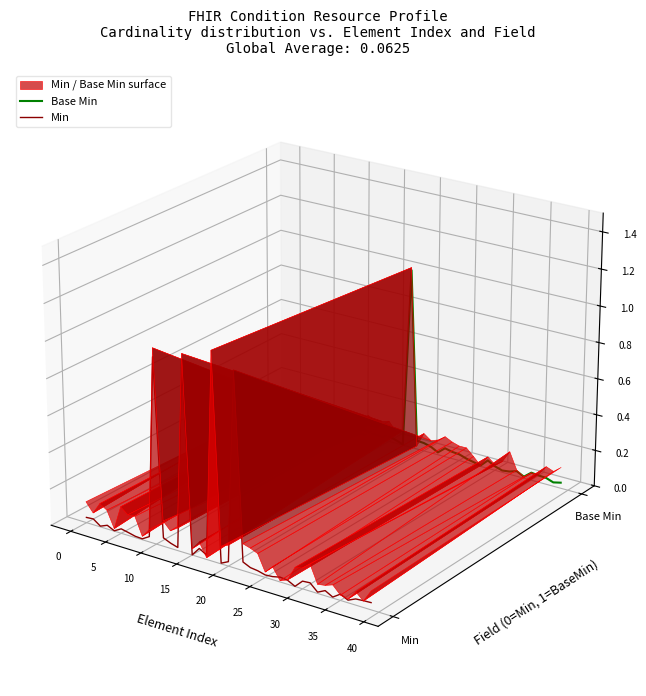

Is it true that Min equals -0.0 at 39?

False